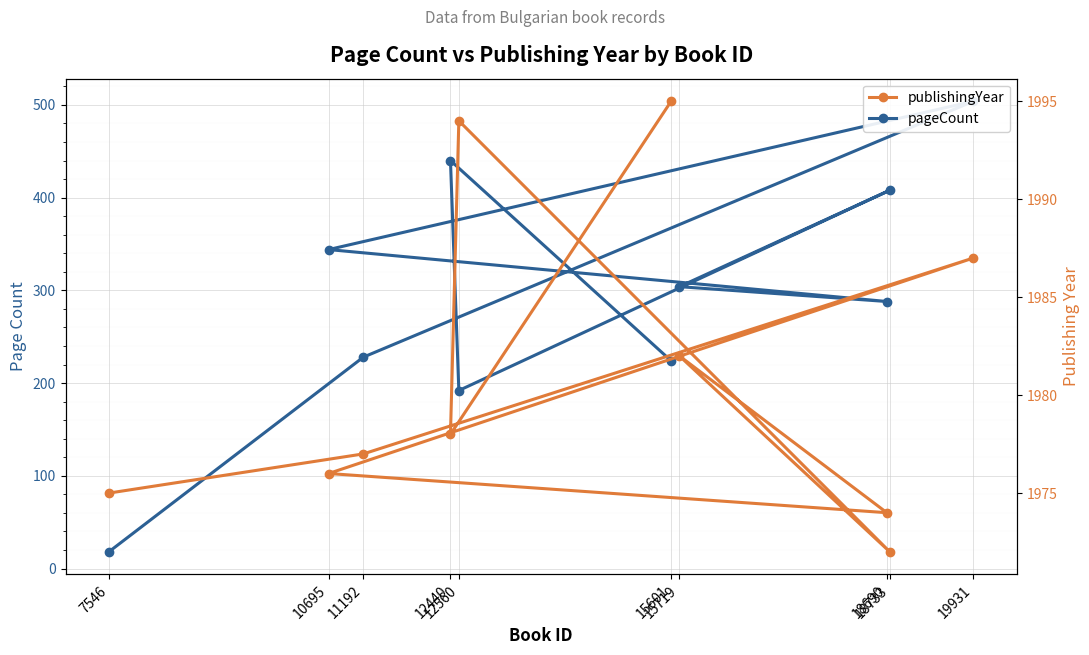

At which label does pageCount reach its minimum?

7546